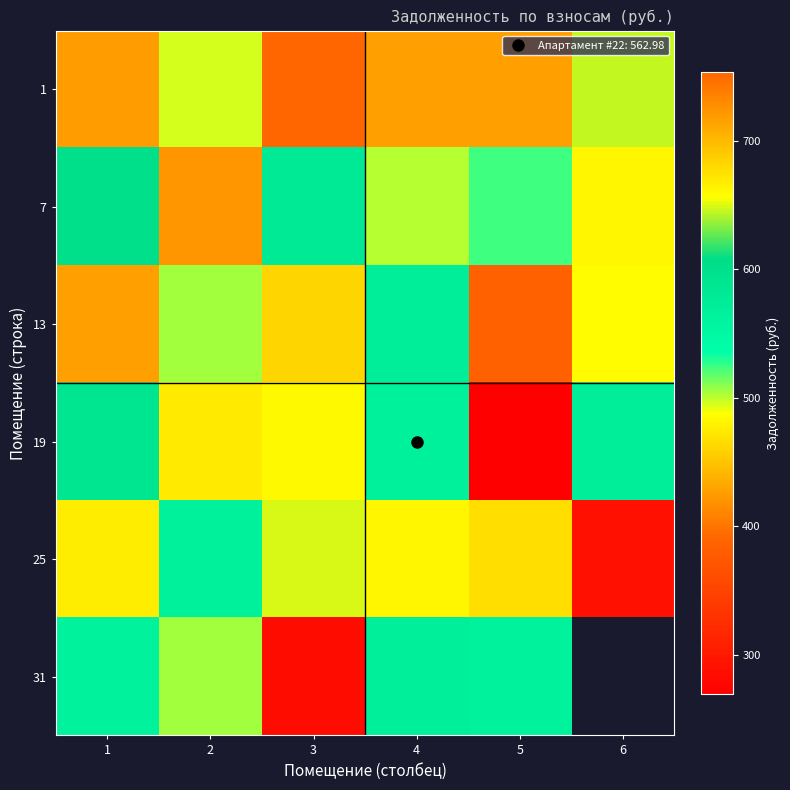

Which category has the lowest value in the 25 series?

6